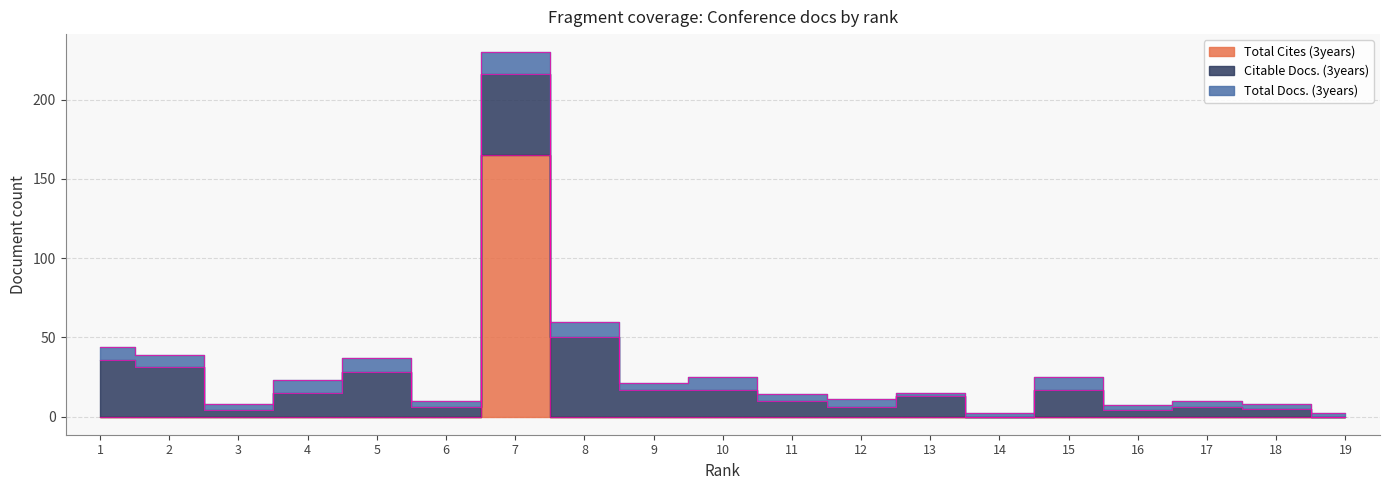

How many values in the Total Cites (3years) series exceed 0?

1